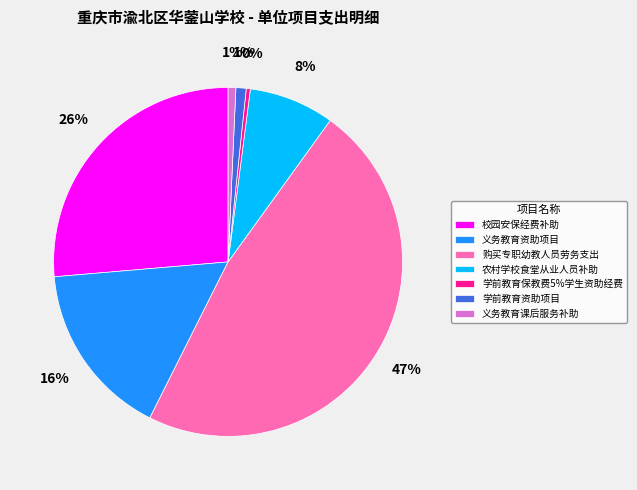

How many slices are in this pie chart?

7